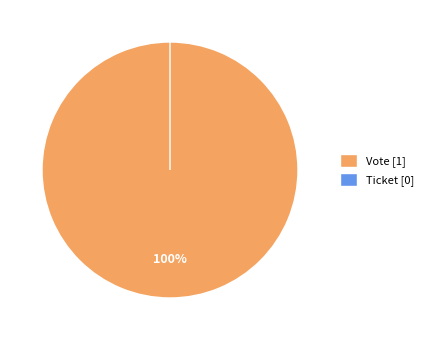

Rank the categories by value from lowest to highest.

Ticket, Vote